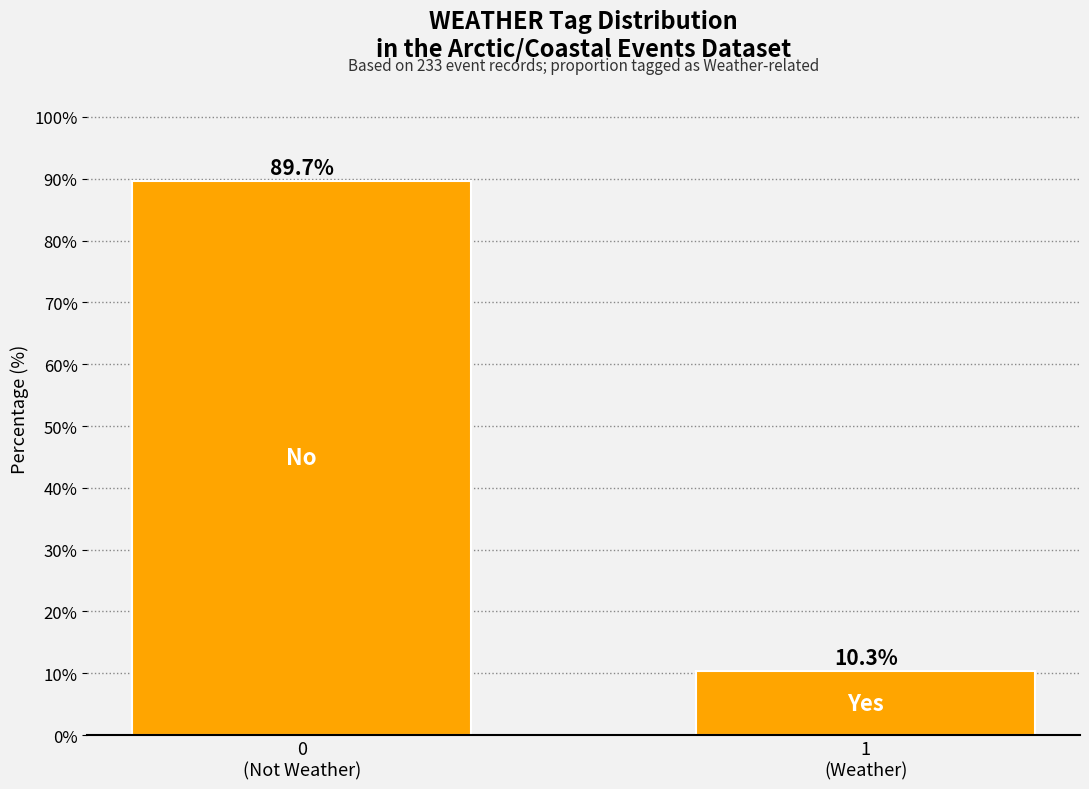

Reading left to right, transcribe all the data shown in this chart.

89.7	10.3